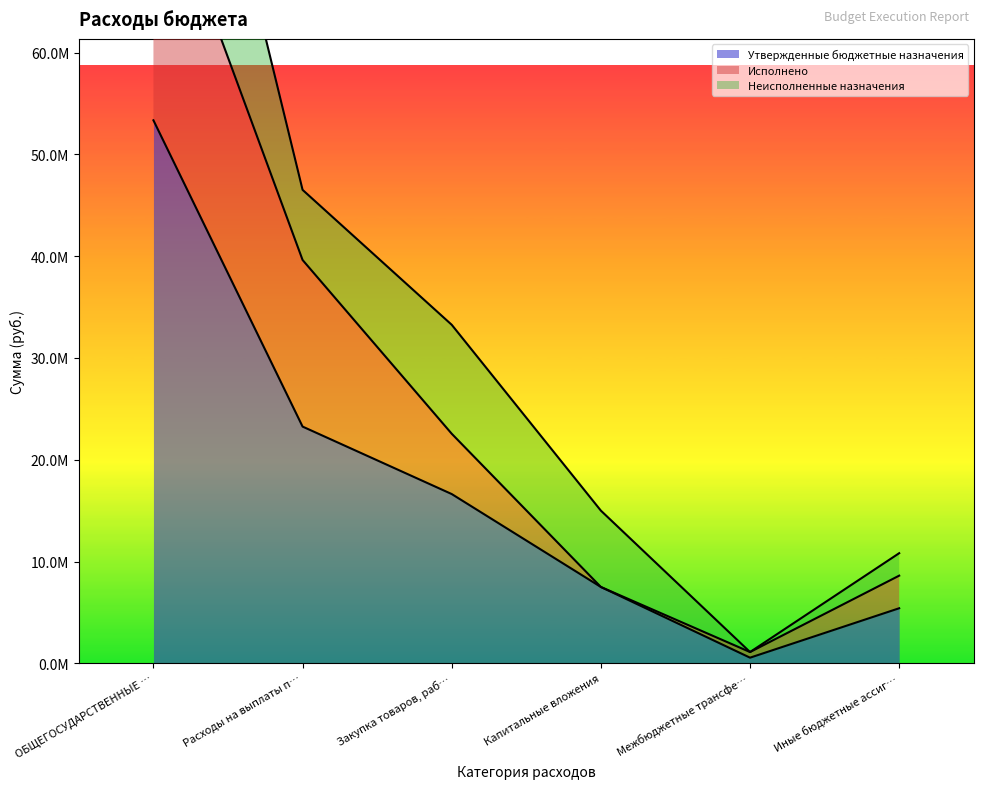

At which label is Утвержденные бюджетные назначения closest to 26953450?

Расходы на выплаты п…